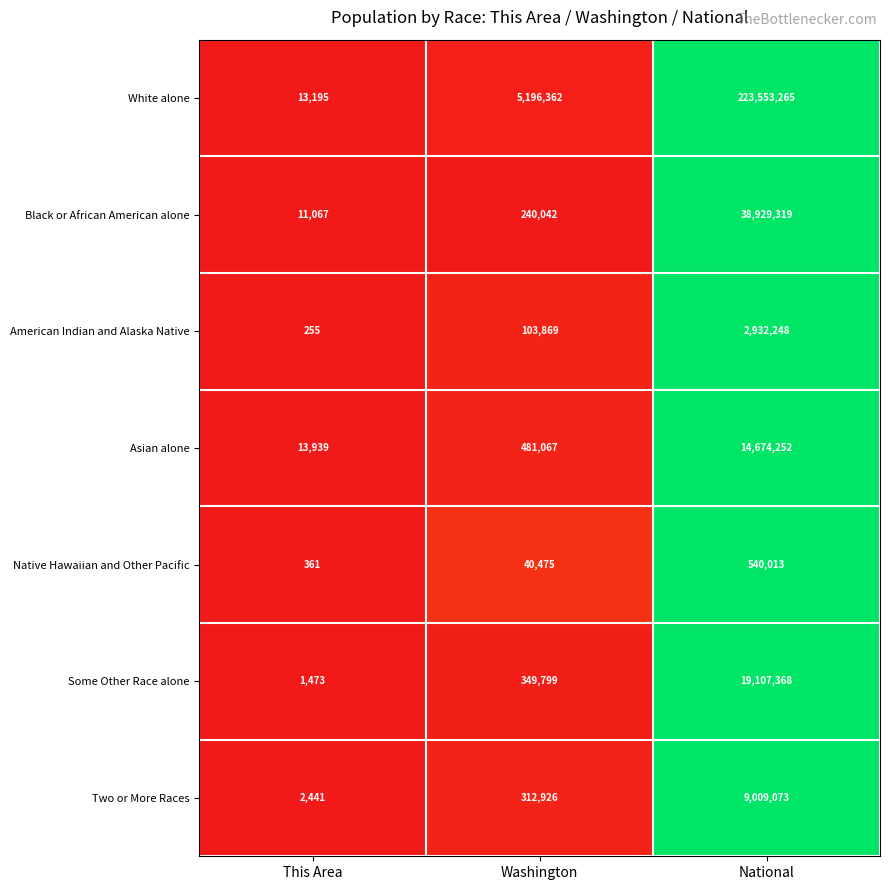

What is the difference between the maximum and minimum values in the Asian alone series?

14660313